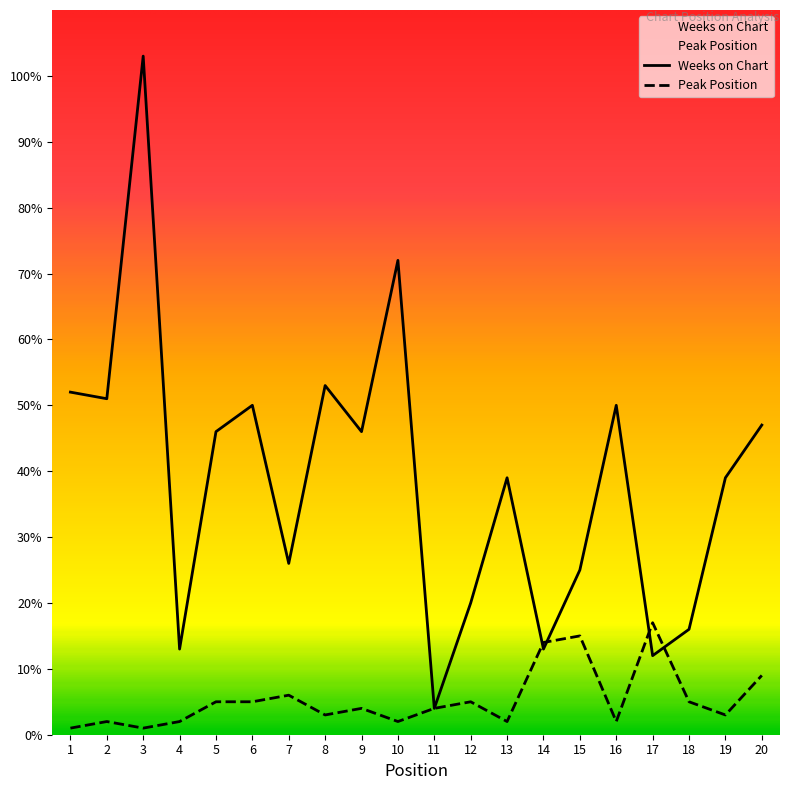

Where do Weeks on Chart and Peak Position first cross each other?

13 and 14